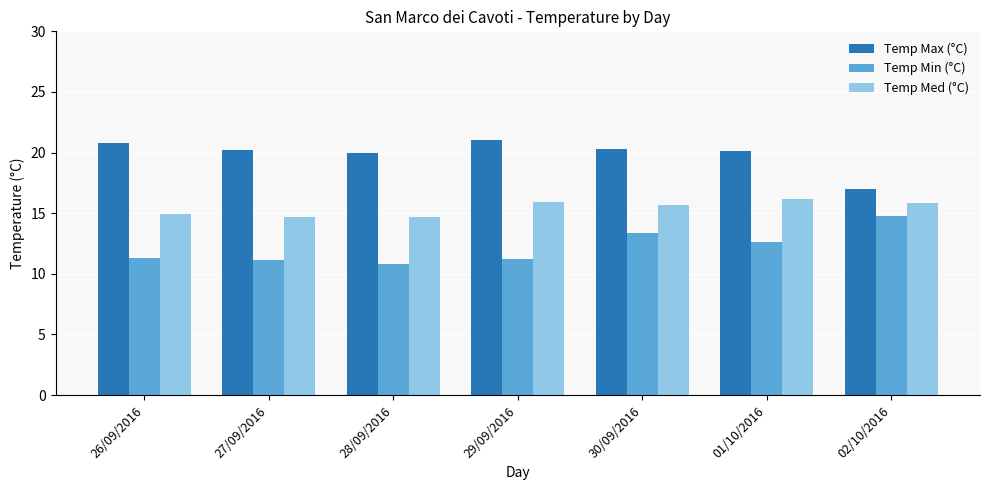

What is the sum of all Temp Min (°C) values?

85.2